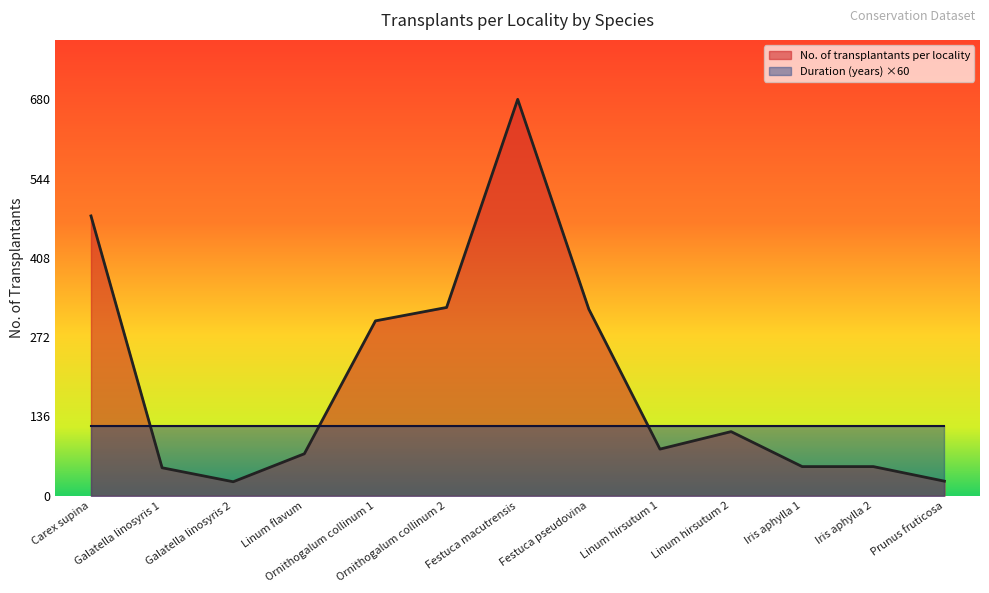

Where is the data nearest to the value 352?

Ornithogalum collinum 2